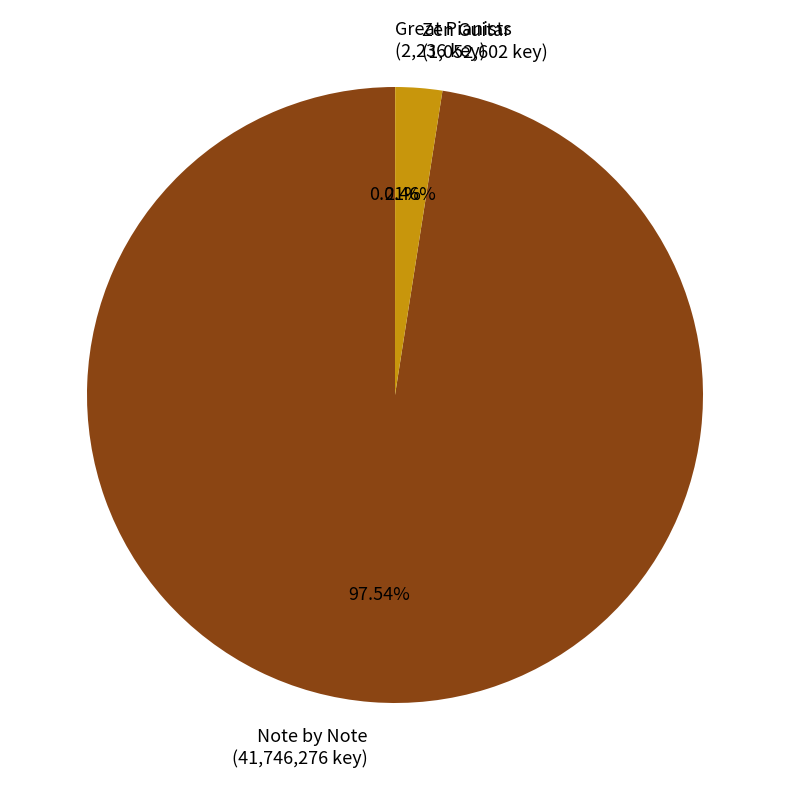

Do Note by Note (41,746,276 key) and Zen Guitar (1,052,602 key) together represent more than half of the pie?

Yes